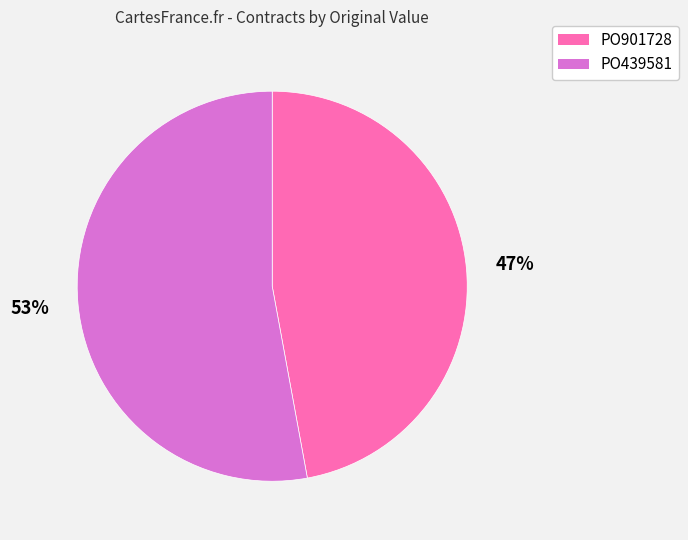

Is it true that PO901728 is 47% of the pie?

True